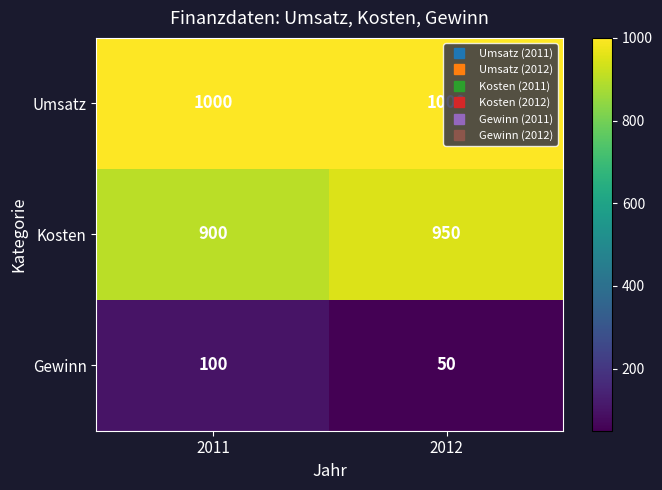

List the labels in order of Kosten value, smallest first.

2011, 2012